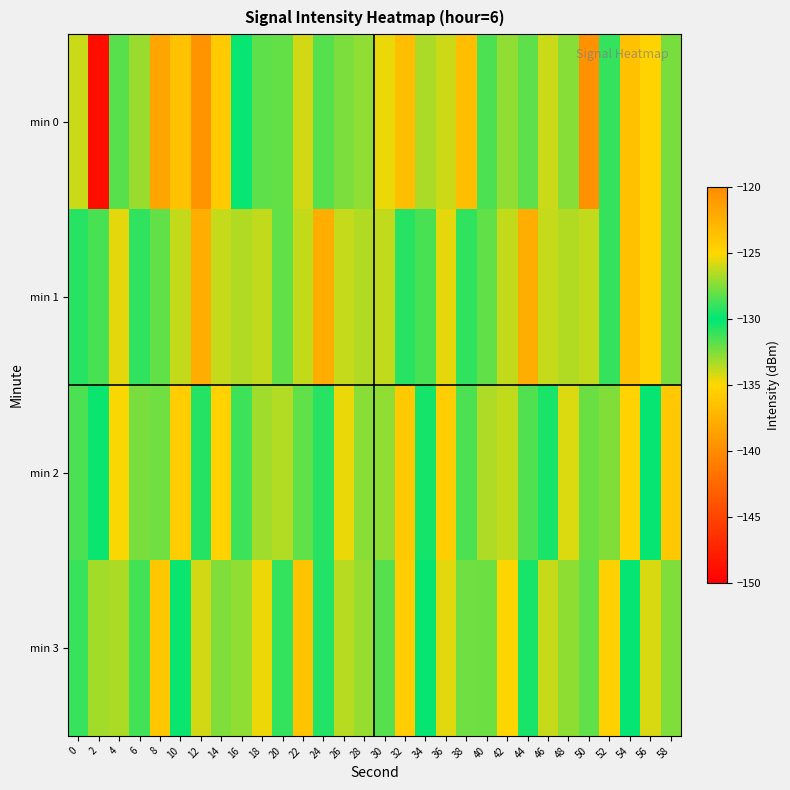

Which has a higher value, 42 or 8?

8